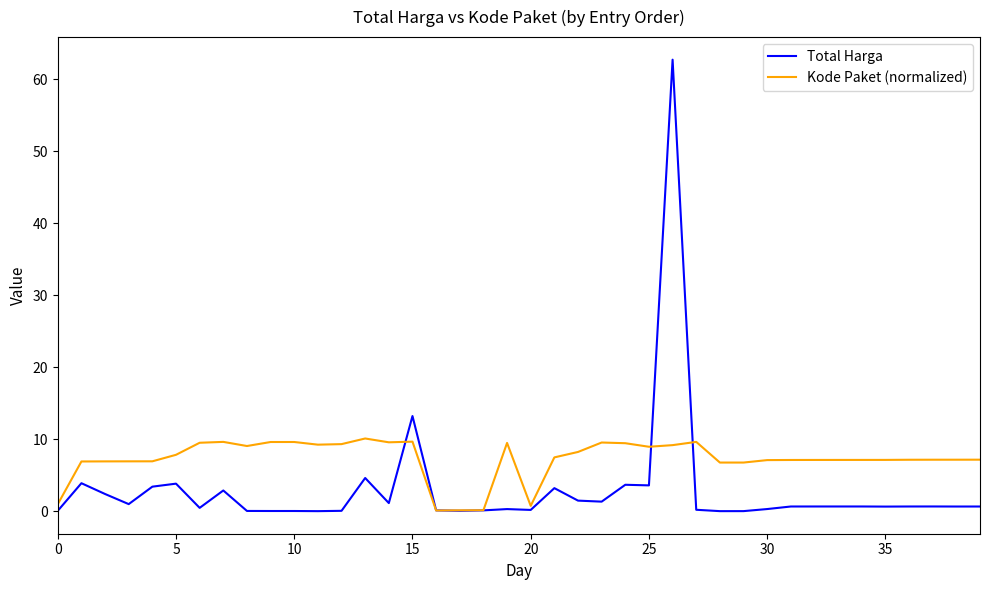

How many lines are shown in the chart?

2